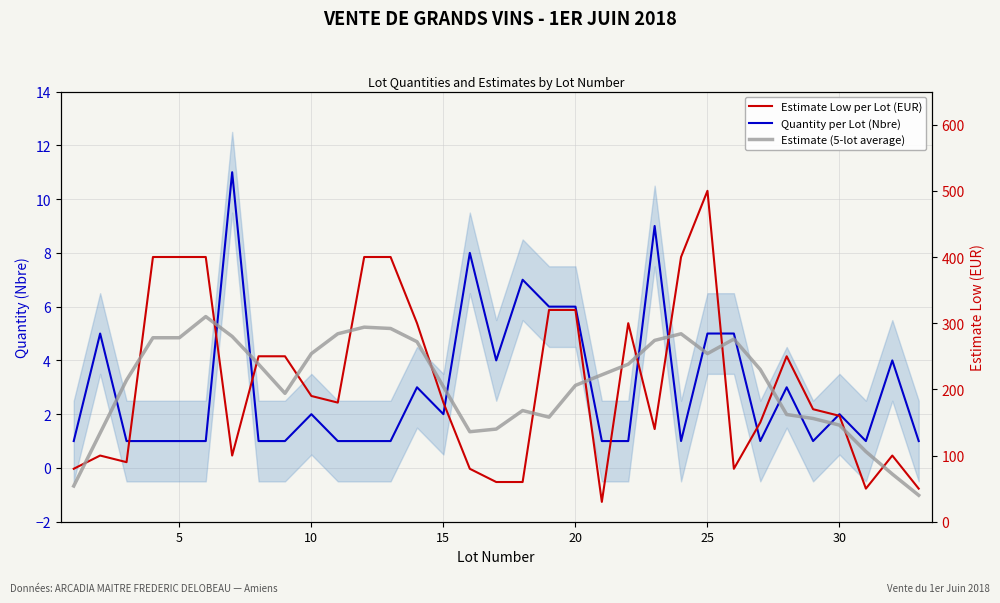

In Quantity per Lot (Nbre), how many points are higher than both neighbors (excluding endpoints)?

10